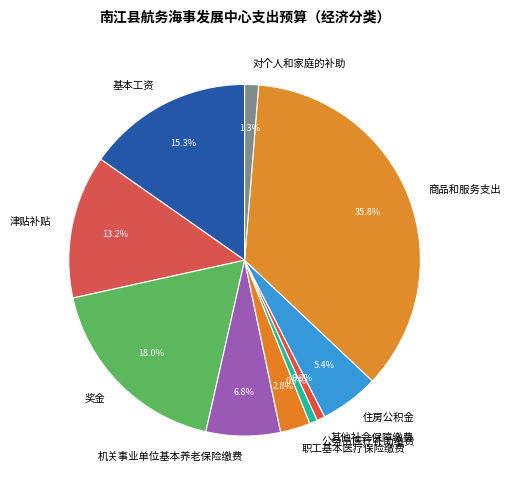

Which has a higher value, 公务员医疗补助缴费 or 奖金?

奖金